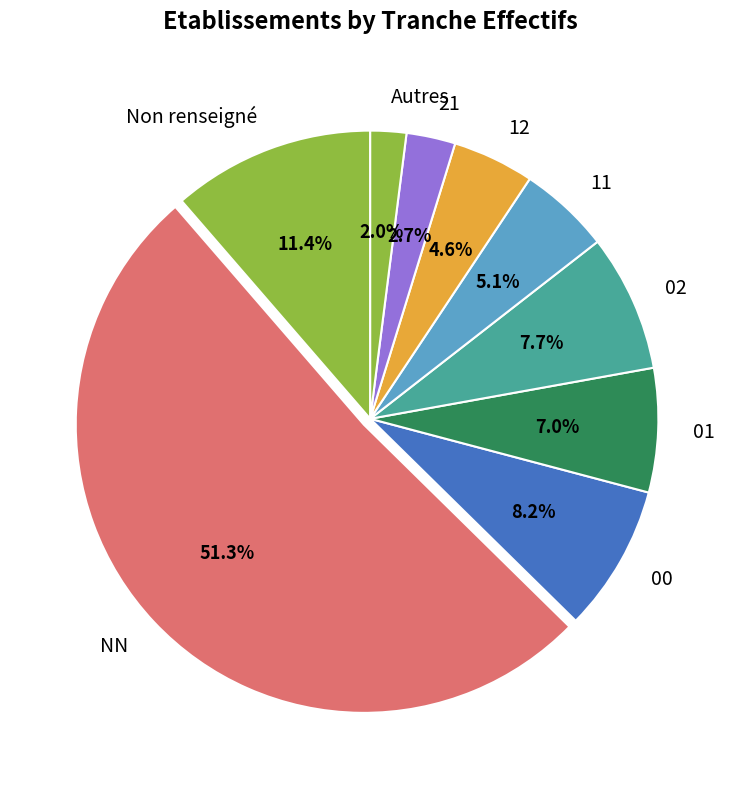

What percentage is the NN slice, to the nearest percent?

51%